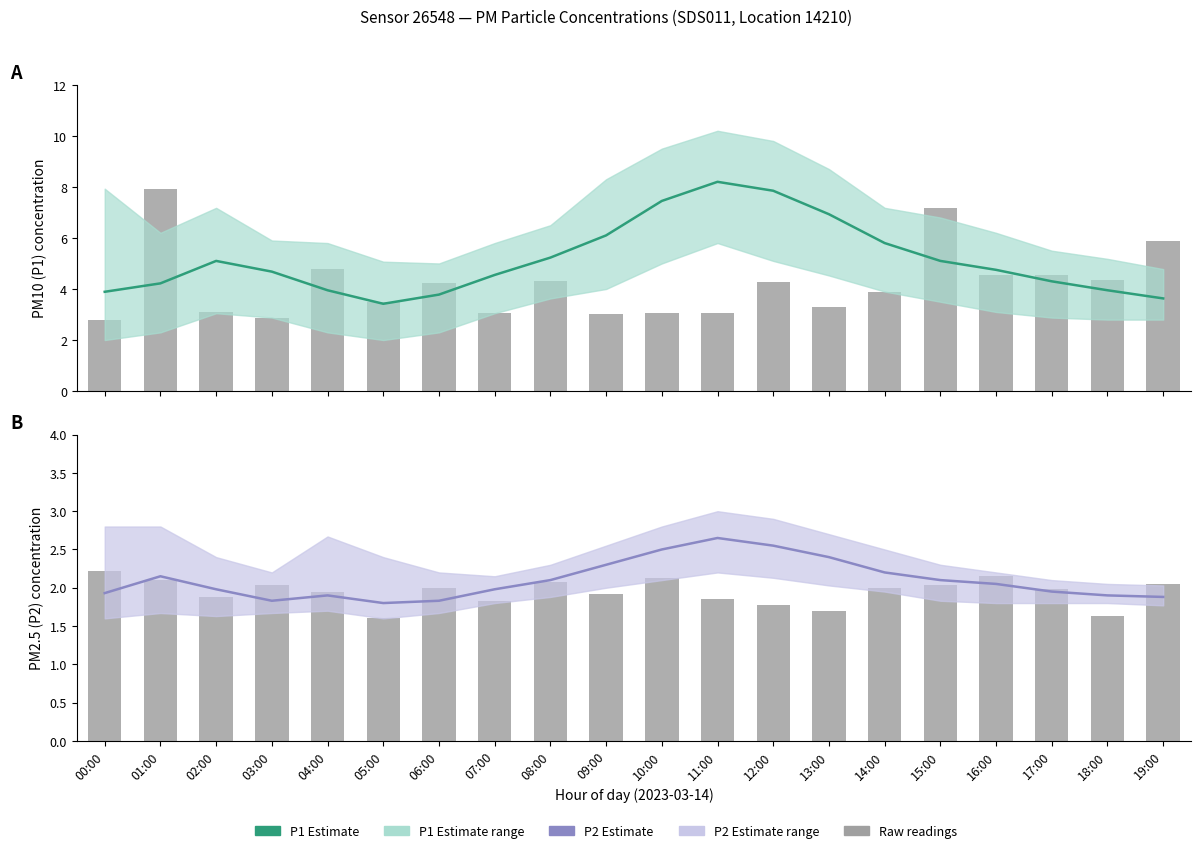

Where does the P1 estimate series first go above 4?

01:00